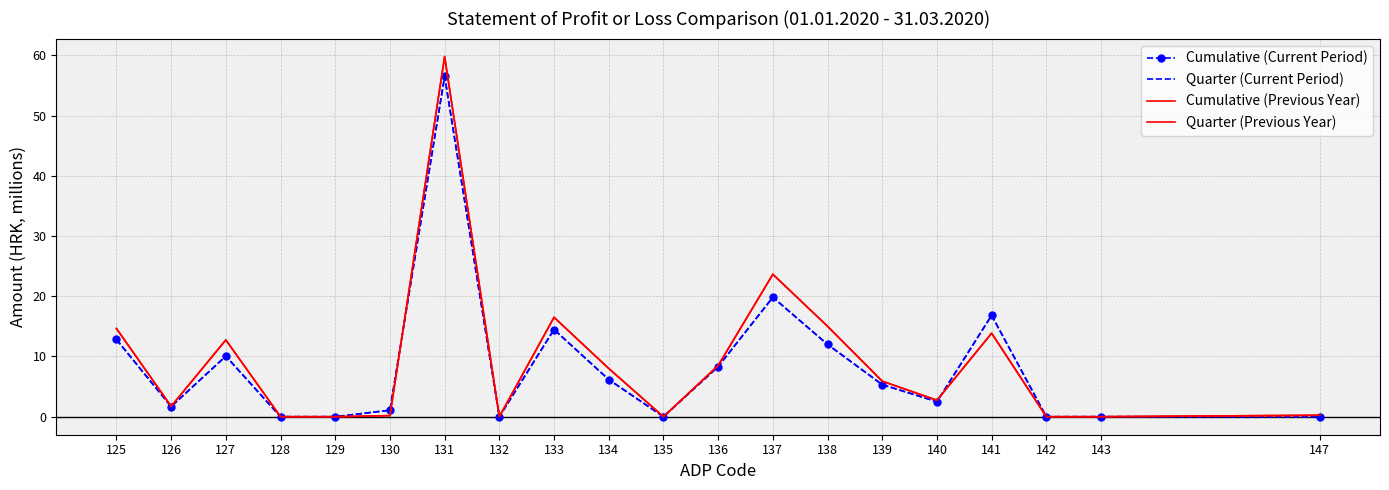

Is it true that Quarter (Current Period) equals -39.5 at 142?

False